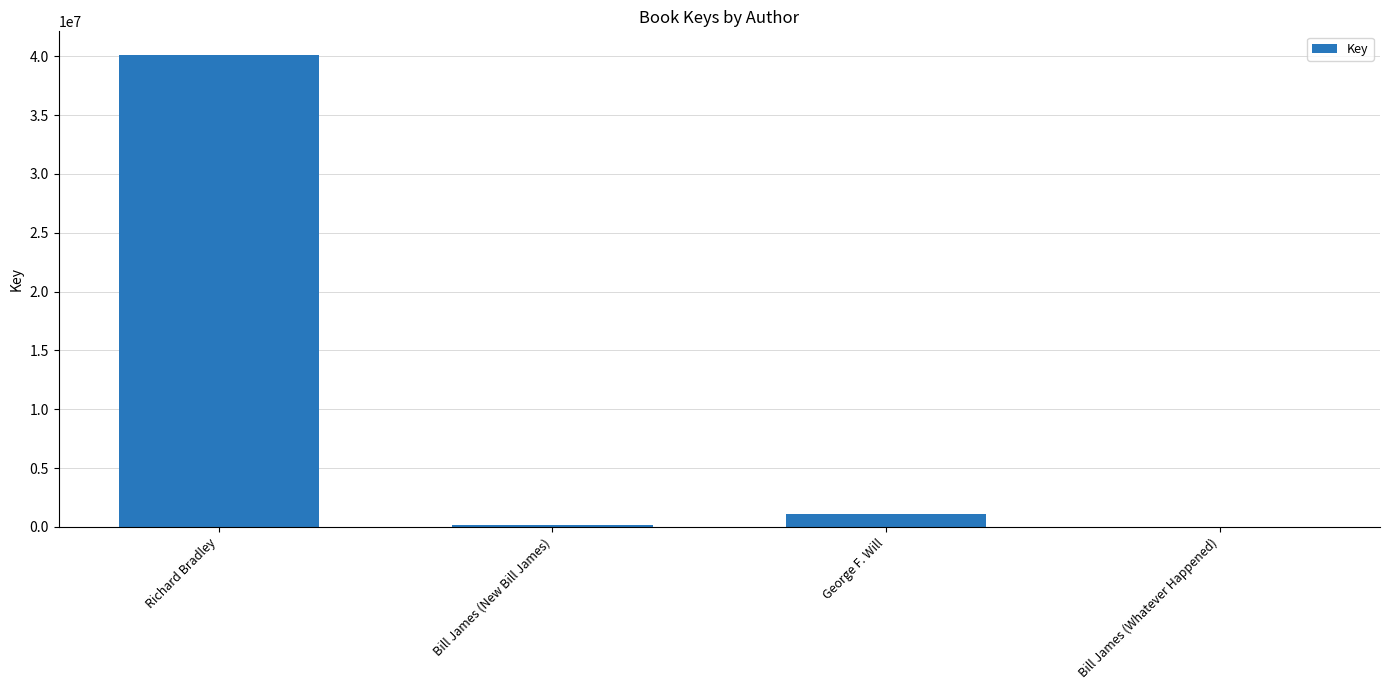

How many series are shown in this chart?

1